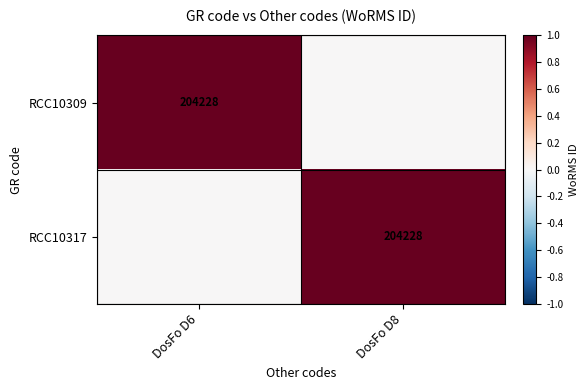

Count the number of categories in the chart.

2